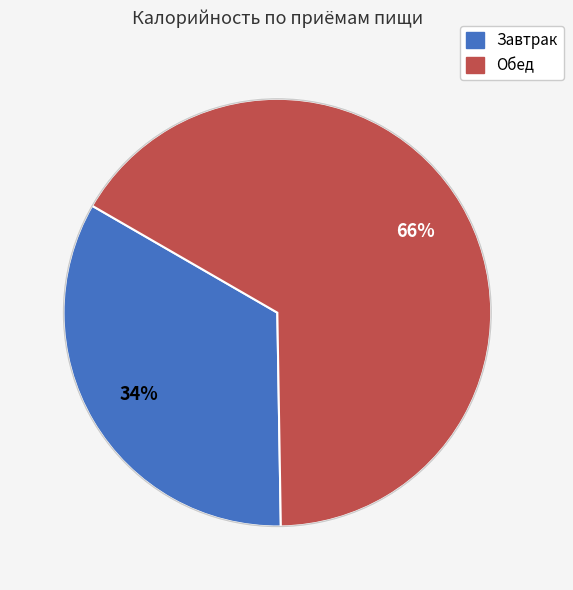

To the nearest percent, what is the combined percentage of Обед and Завтрак?

100%